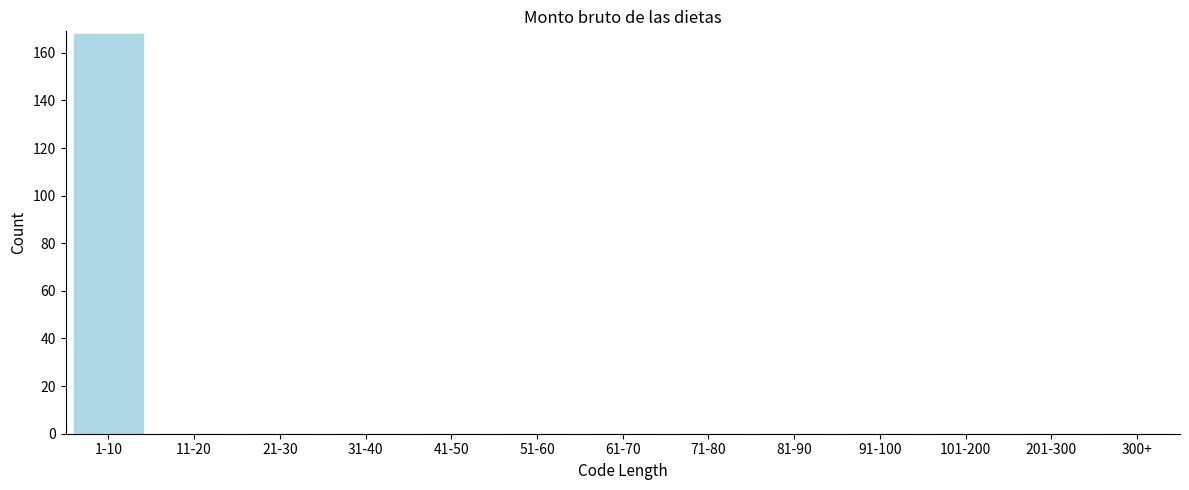

Reading left to right, list all the values displayed in this chart.

1-10=168	11-20=0	21-30=0	31-40=0	41-50=0	51-60=0	61-70=0	71-80=0	81-90=0	91-100=0	101-200=0	201-300=0	300+=0